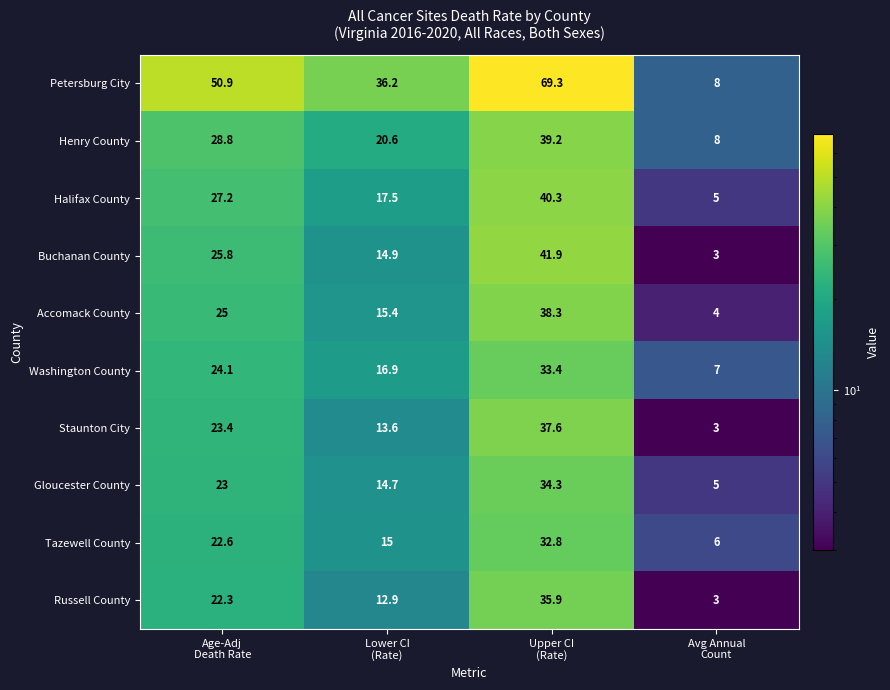

What is the greatest value displayed?

69.3